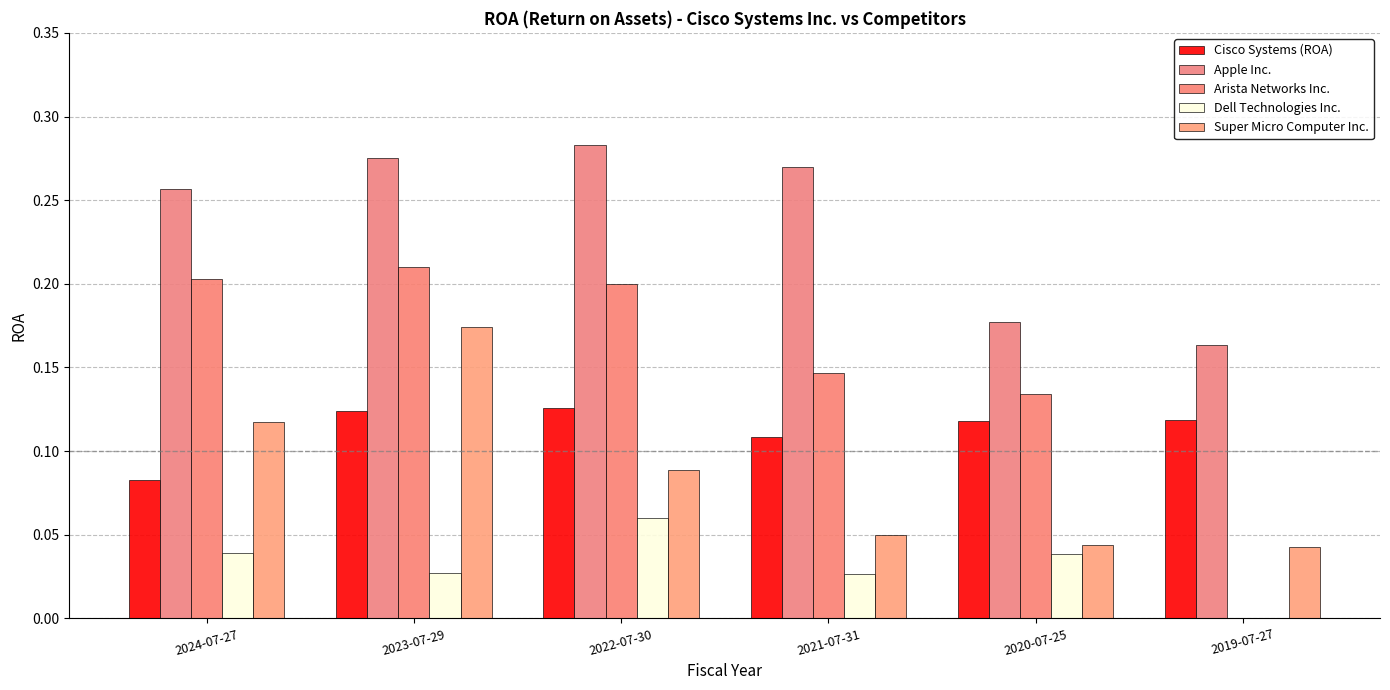

Are the bars horizontal?

No